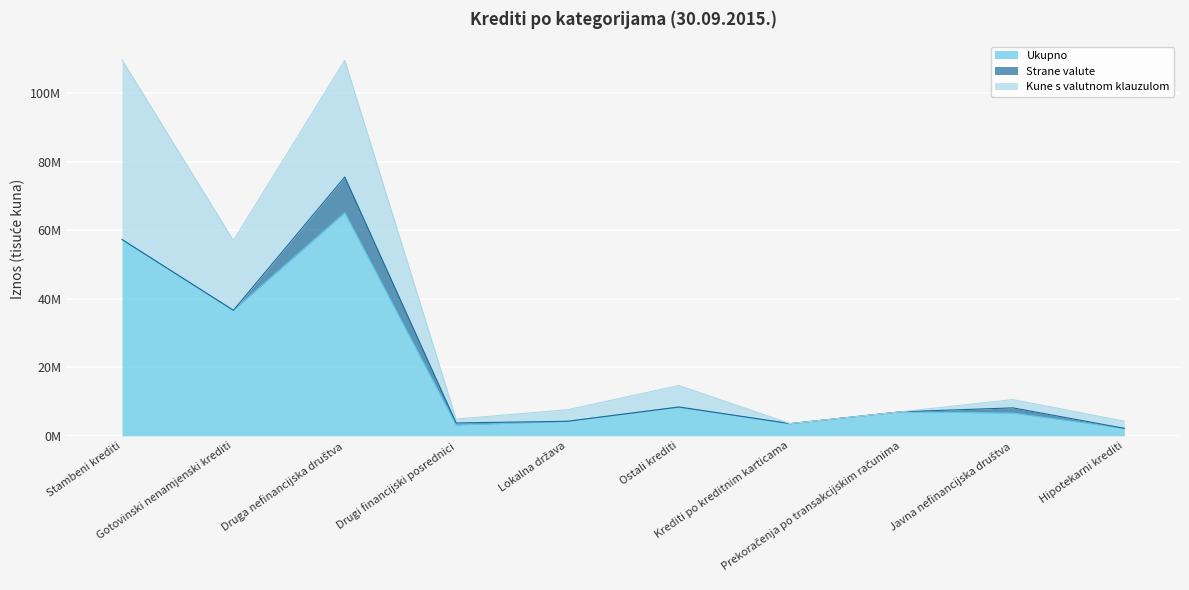

What is the label of the 9th point from the left?

Javna nefinancijska društva